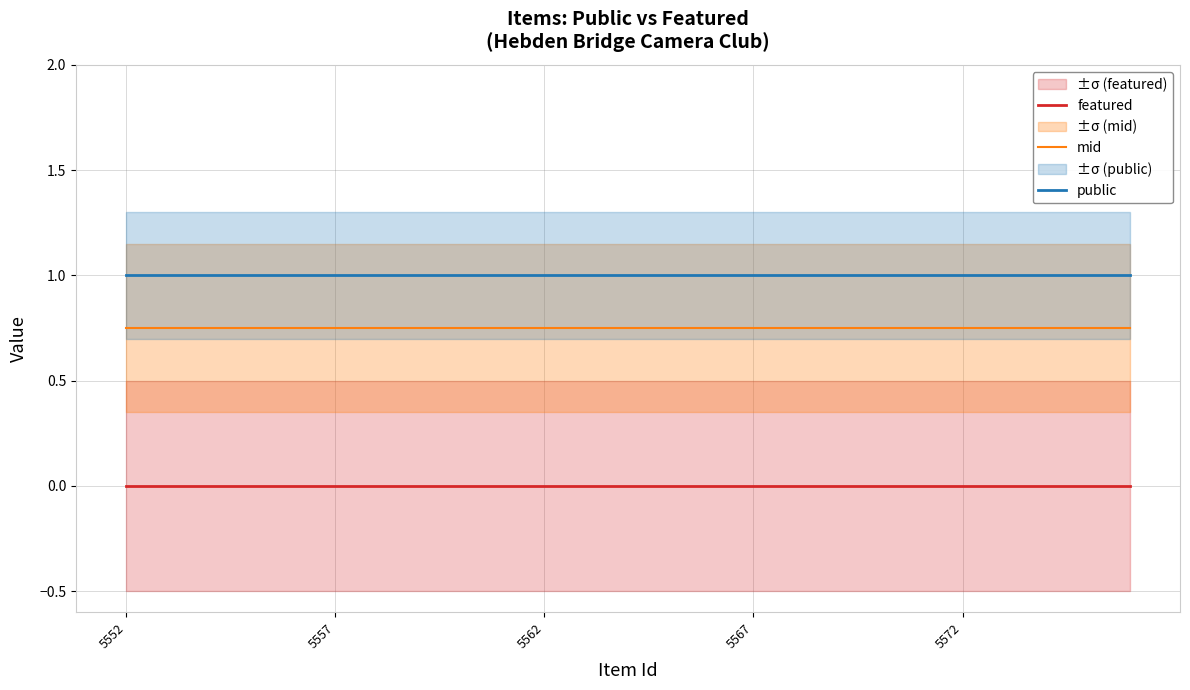

Rank the series by their average value, from lowest to highest.

featured, mid, public